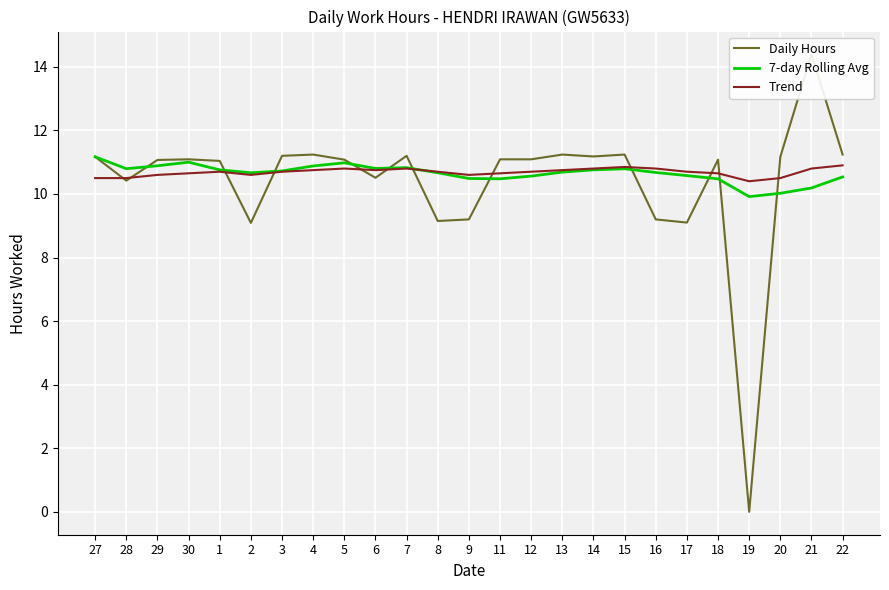

True or false: Daily Hours and Trend intersect in this chart.

True